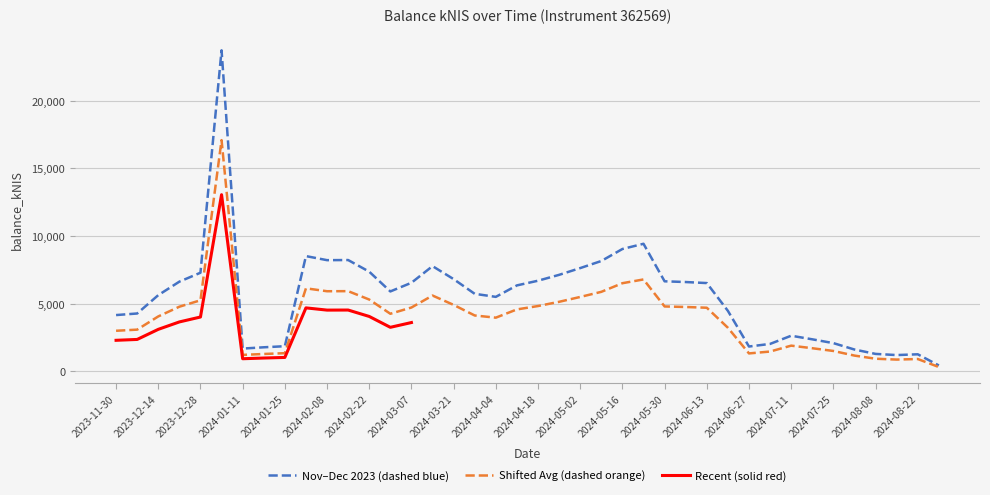

What is the average value of the Shifted Avg (dashed orange) series?

4005.9